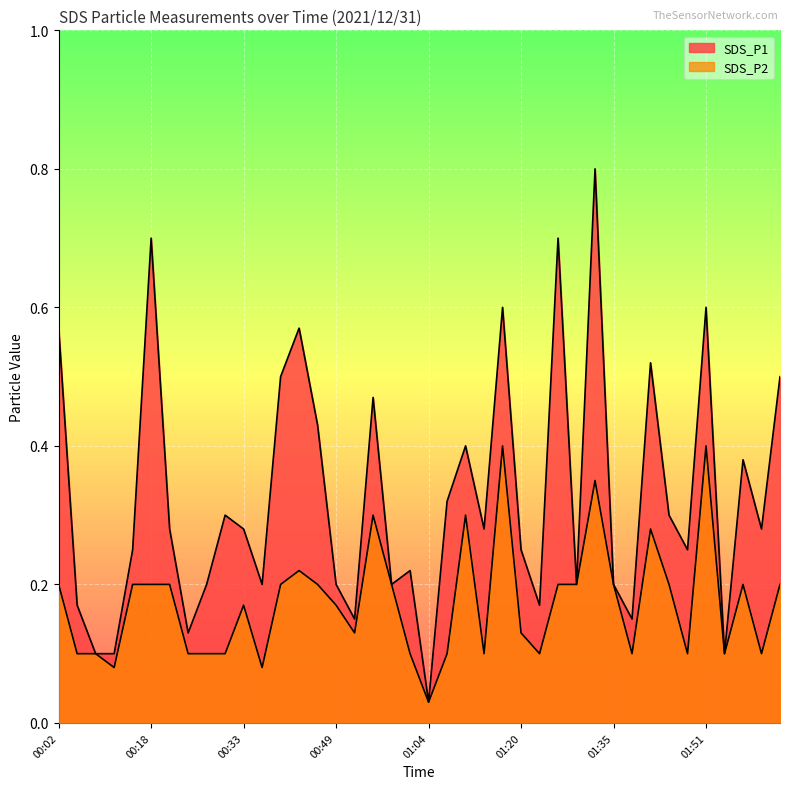

Which label corresponds to the smallest value in the chart?

01:04